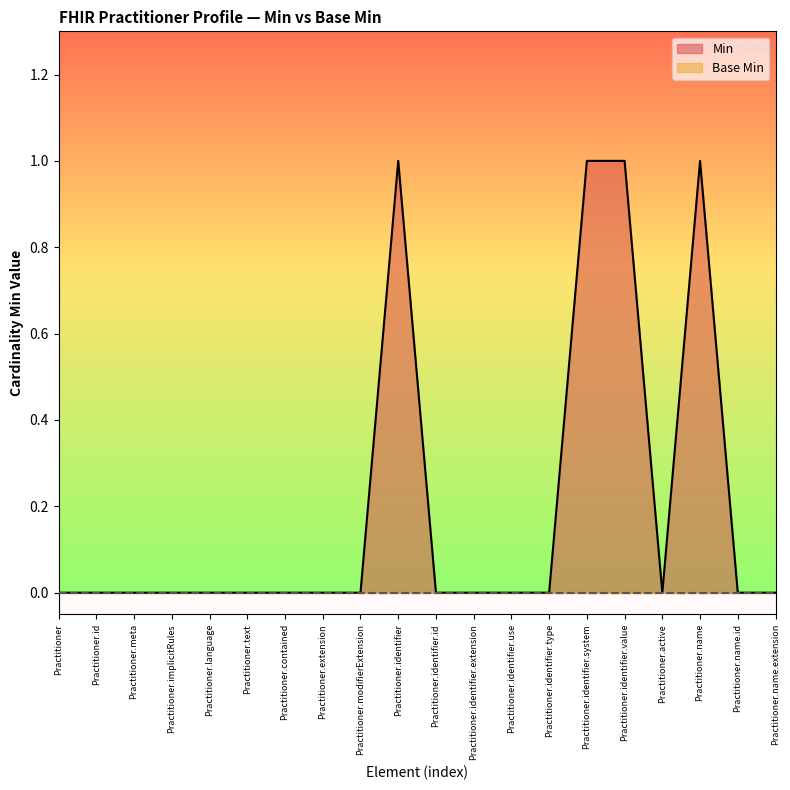

Between Practitioner.text and Practitioner.identifier.system, which series saw the biggest shift?

Min